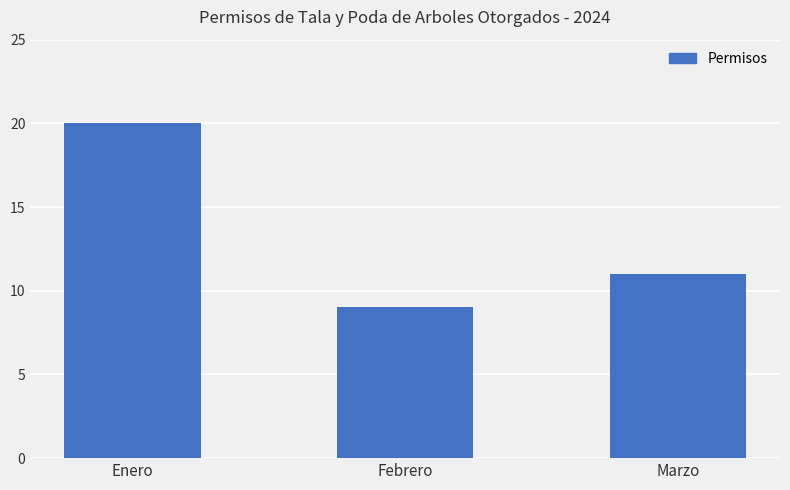

What is the minimum value shown in the chart?

9